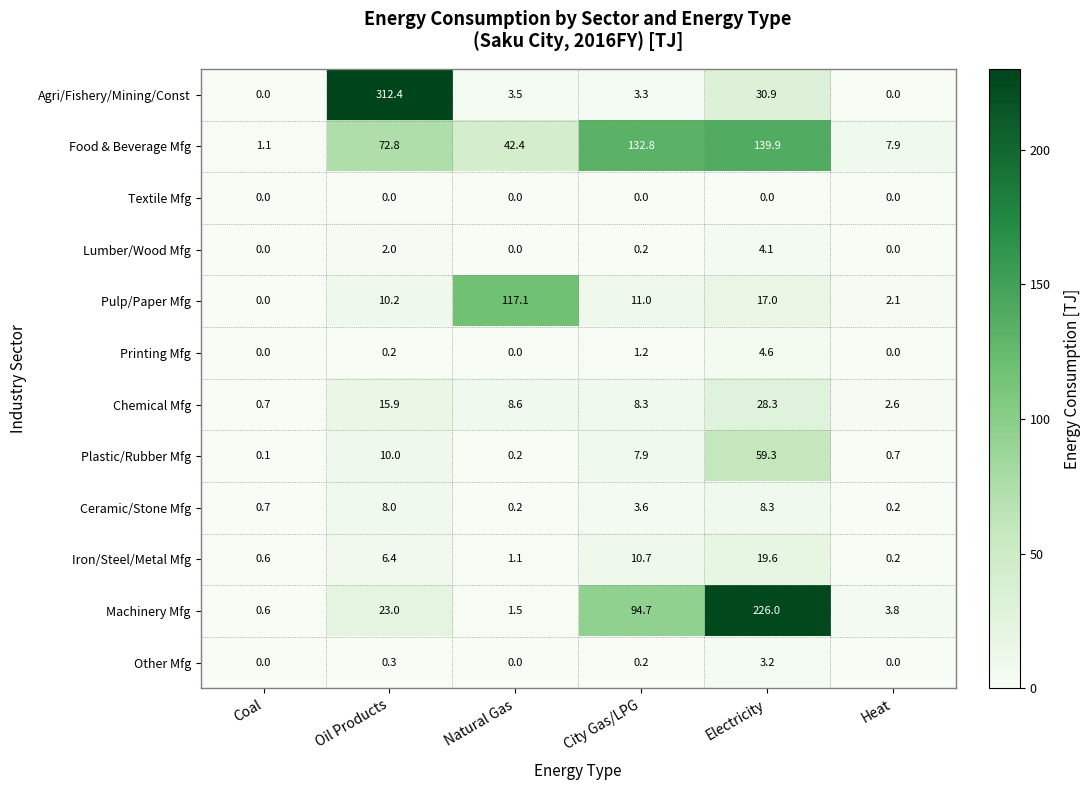

What is the spread (max minus min) of values at City Gas/LPG?

132.8